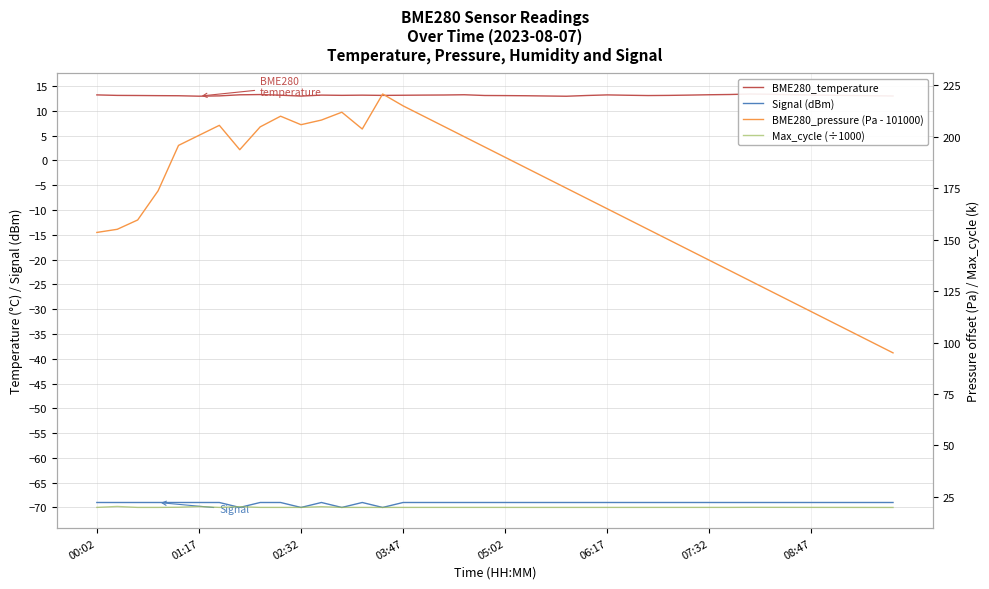

Between 8 and 31, which is larger?

31